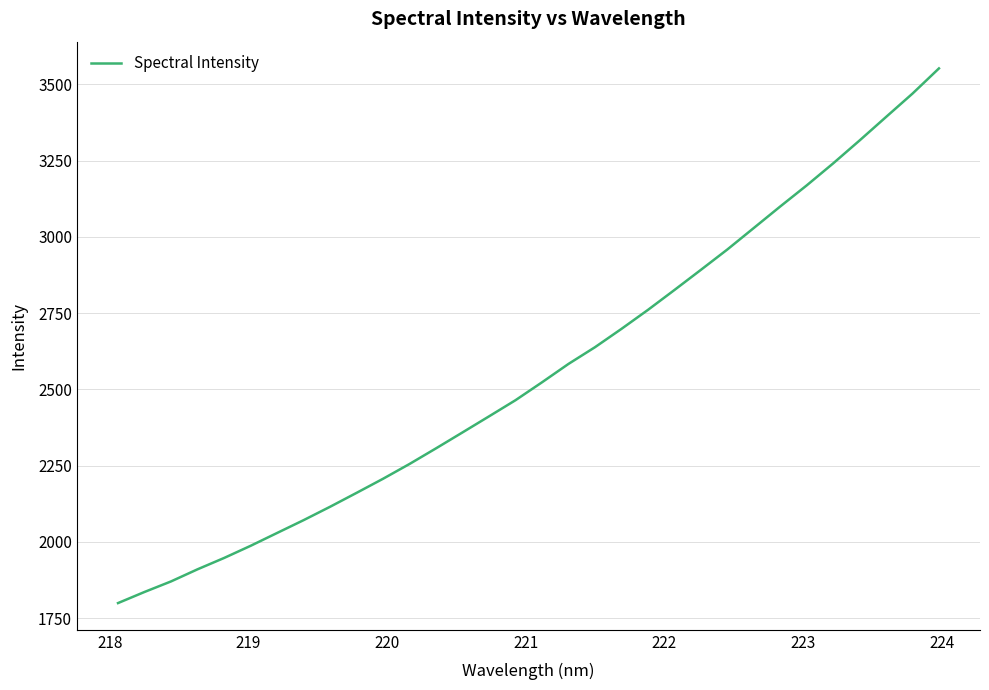

Does the chart display data point markers on the line(s)?

No